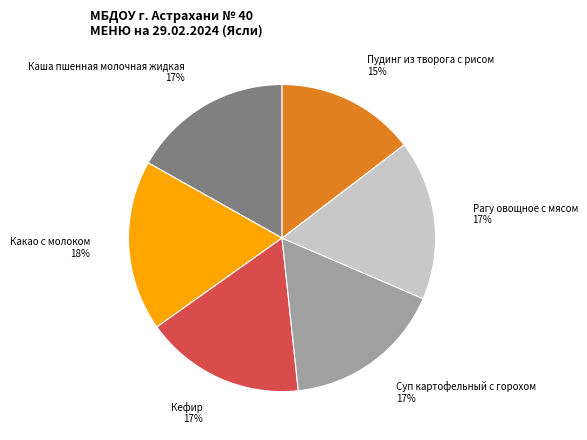

Do Каша пшенная молочная жидкая and Какао с молоком together represent more than half of the pie?

No